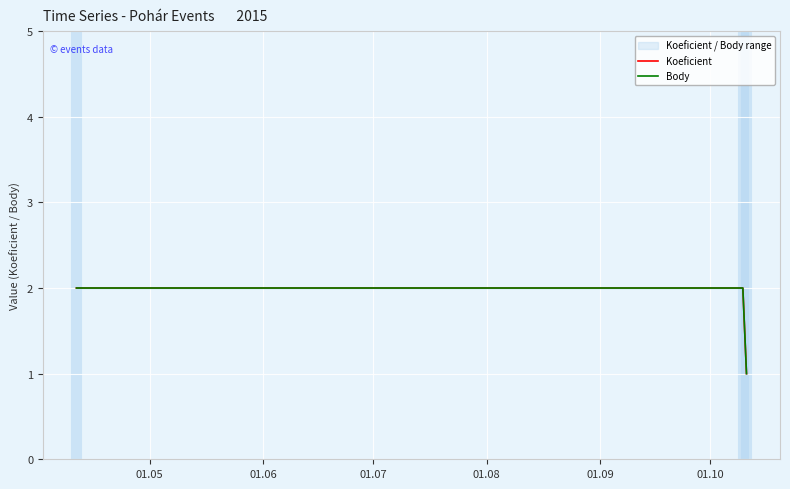

Which category has the highest value in the Body series?

01.05